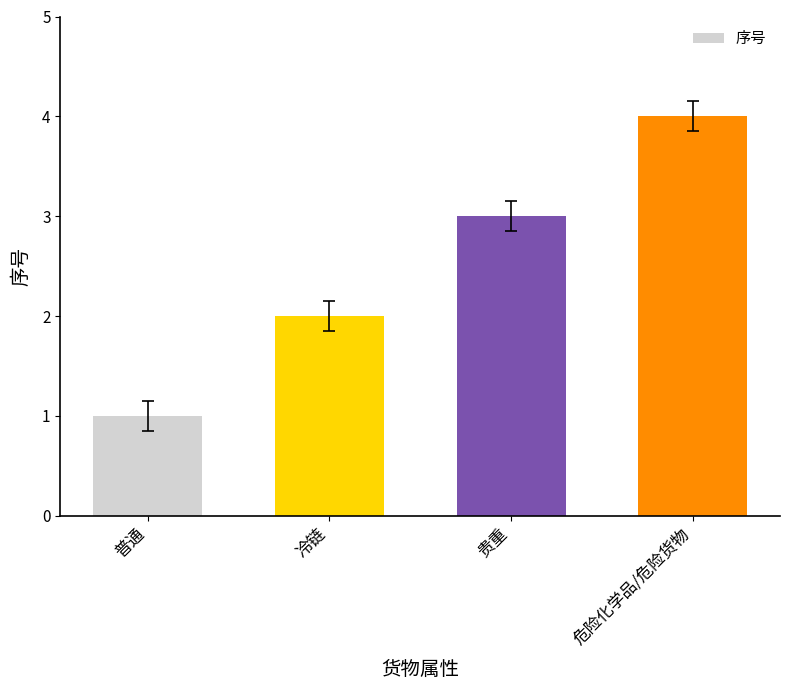

At which label is the value closest to 2?

冷链